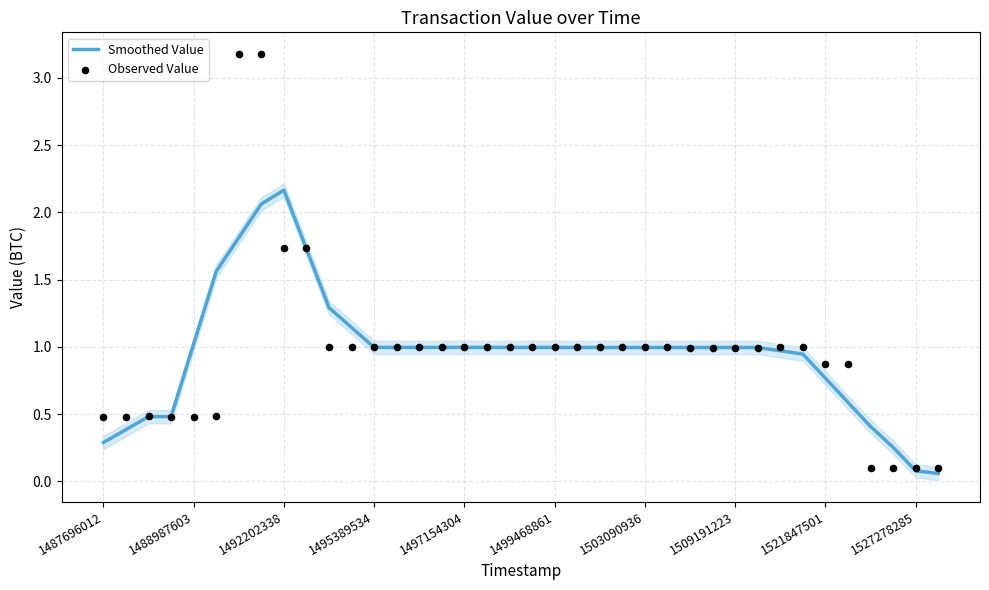

Which series contains the lowest Y value?

Smoothed Value